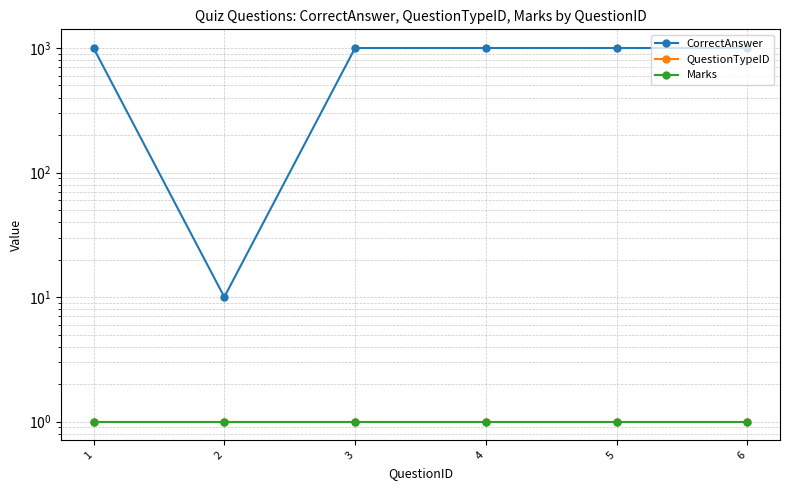

Is it true that Marks equals 1 at 4?

False